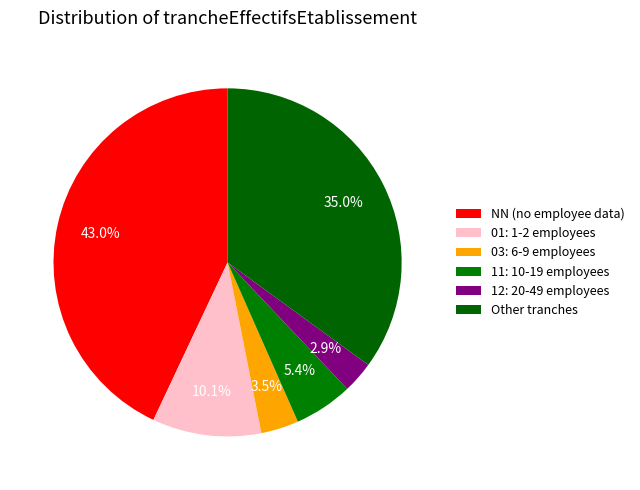

How many segments does this pie chart have?

6